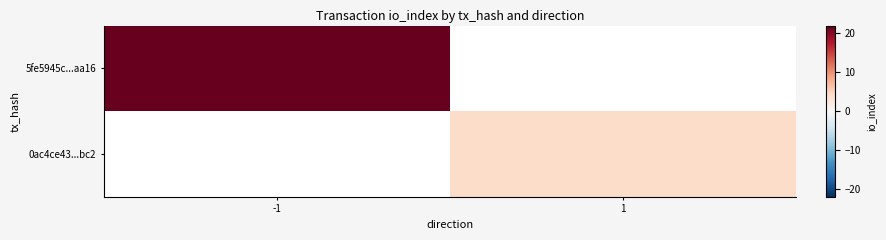

Where is 5fe5945c...aa16 nearest to the value 22?

-1